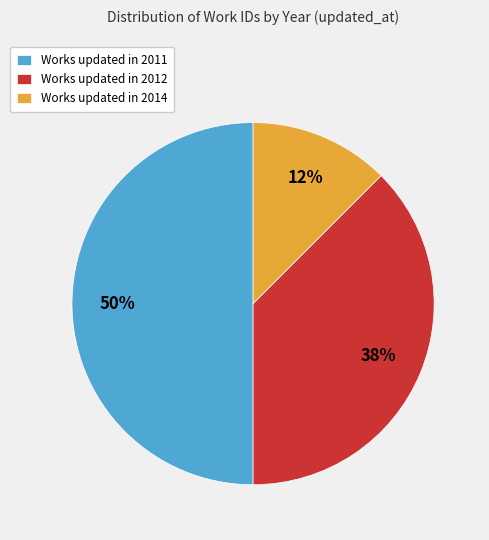

Which slice is the largest?

Works updated in 2011